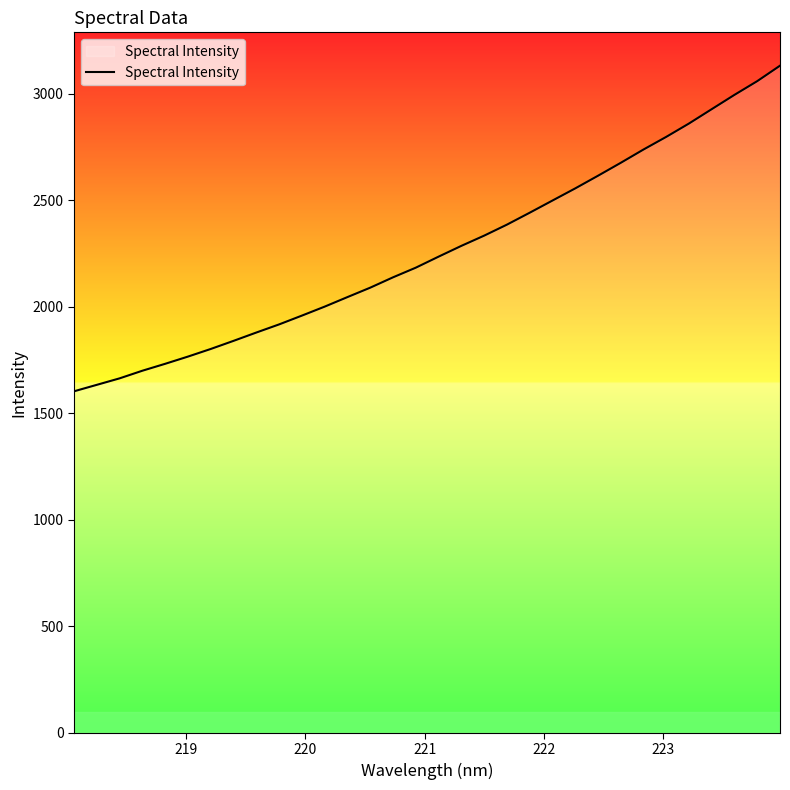

What is the difference between the maximum and minimum values?

1528.7